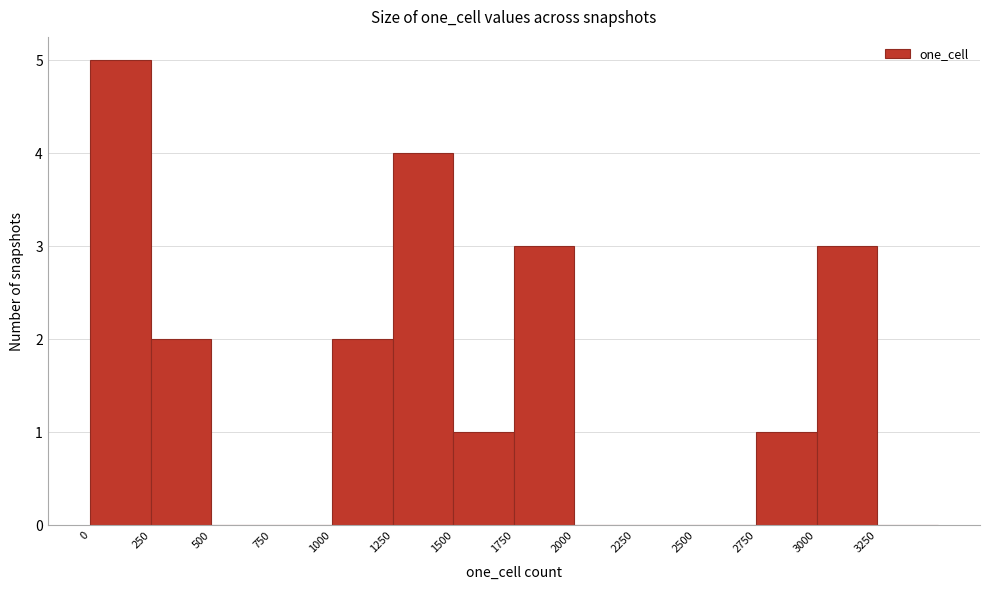

Reading left to right, transcribe this chart: for each bar, give the range it covers on the x-axis and its height. The values are not printed on the chart, so give them approximately, as read against the axis.

0 to 250: 5
250 to 500: 2
500 to 750: 0
750 to 1000: 0
1000 to 1250: 2
1250 to 1500: 4
1500 to 1750: 1
1750 to 2000: 3
2000 to 2250: 0
2250 to 2500: 0
2500 to 2750: 0
2750 to 3000: 1
3000 to 3250: 3
3250 to 3500: 0